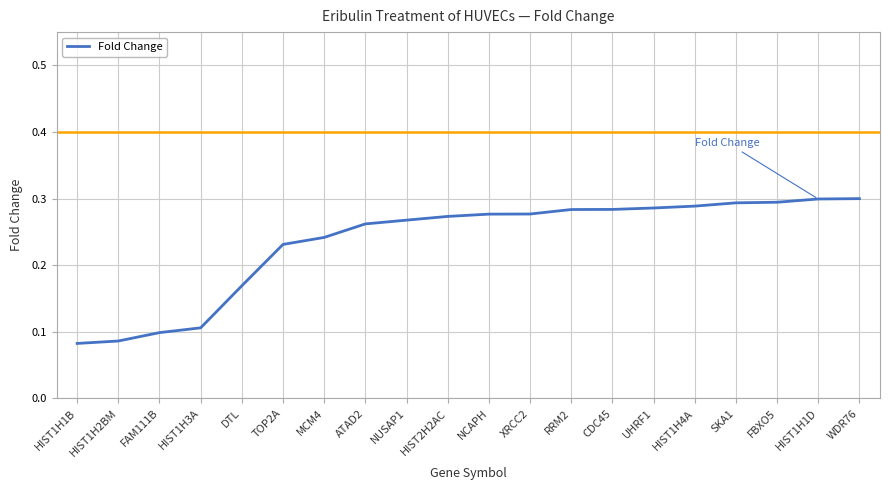

What position from the right is HIST1H3A?

17